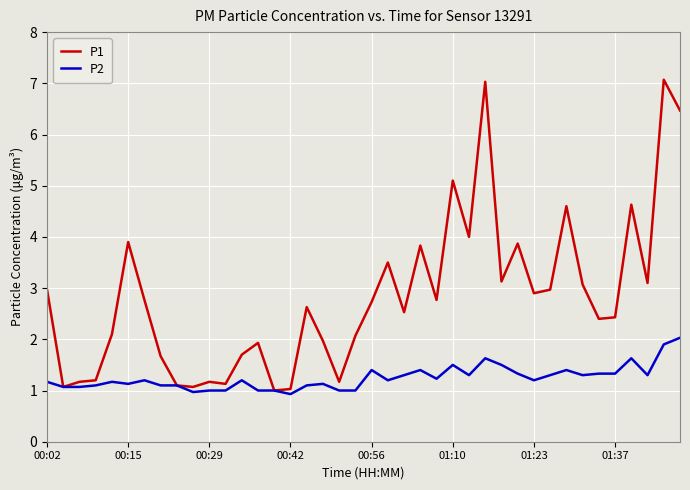

Rank the series by their maximum value, from lowest to highest.

P2, P1